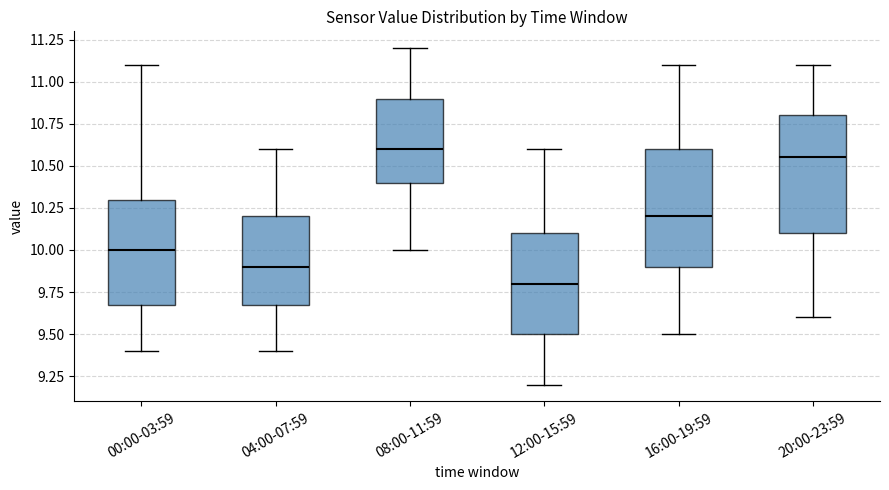

Where does the median line of the box for 16:00-19:59 sit on the y-axis? The values are not printed on the chart, so give them approximately, as read against the axis.

10.20